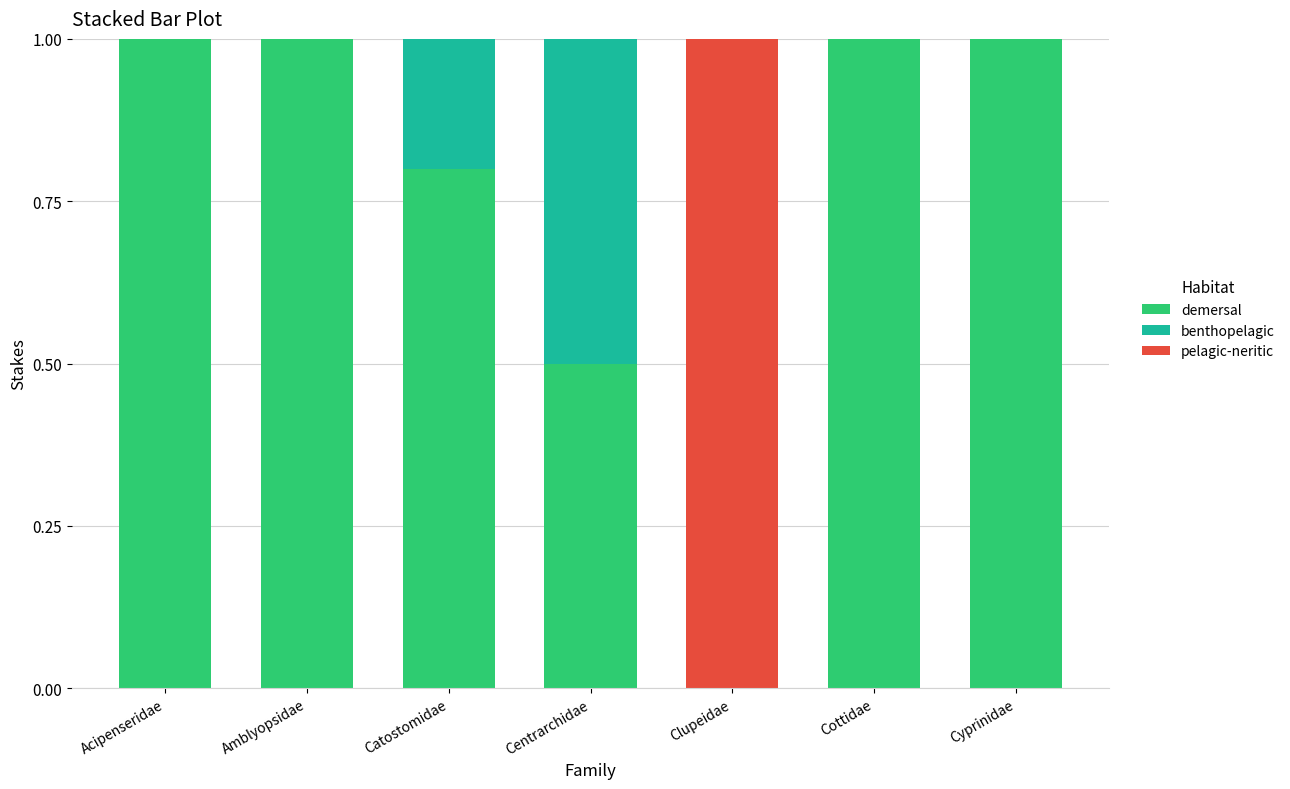

Are the bars horizontal?

No